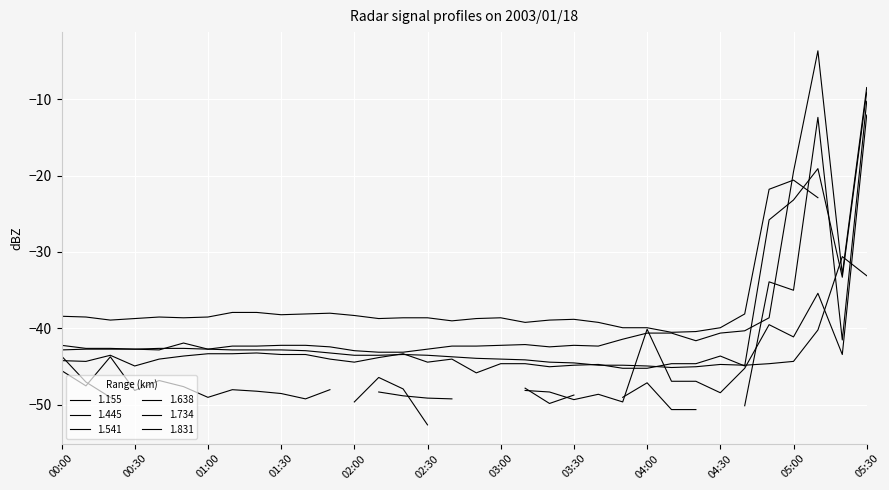

What is the label of the 8th point from the left?

01:10